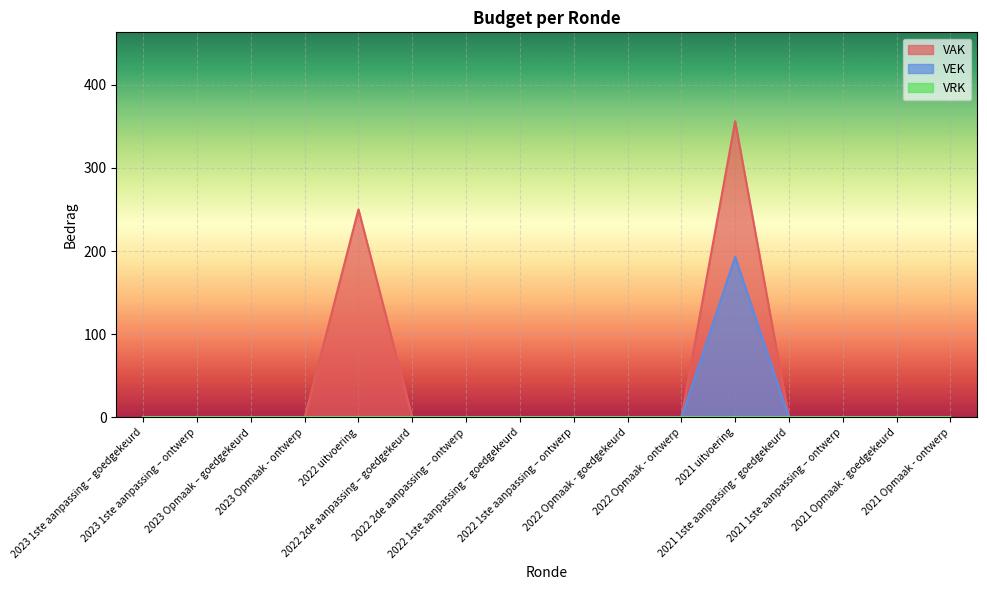

Which series has the largest total across all categories?

VAK